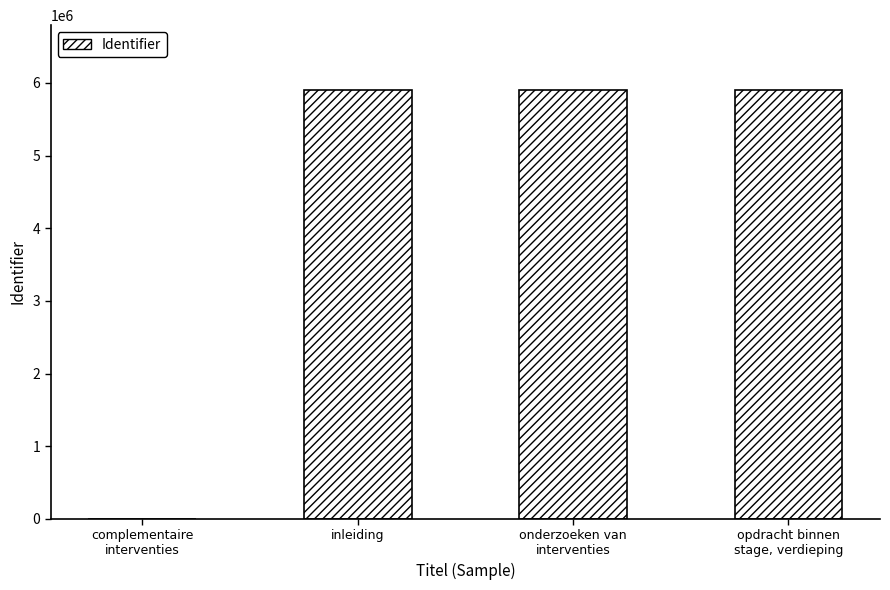

What is the change in value from complementaire
interventies to onderzoeken van
interventies?

+5908363